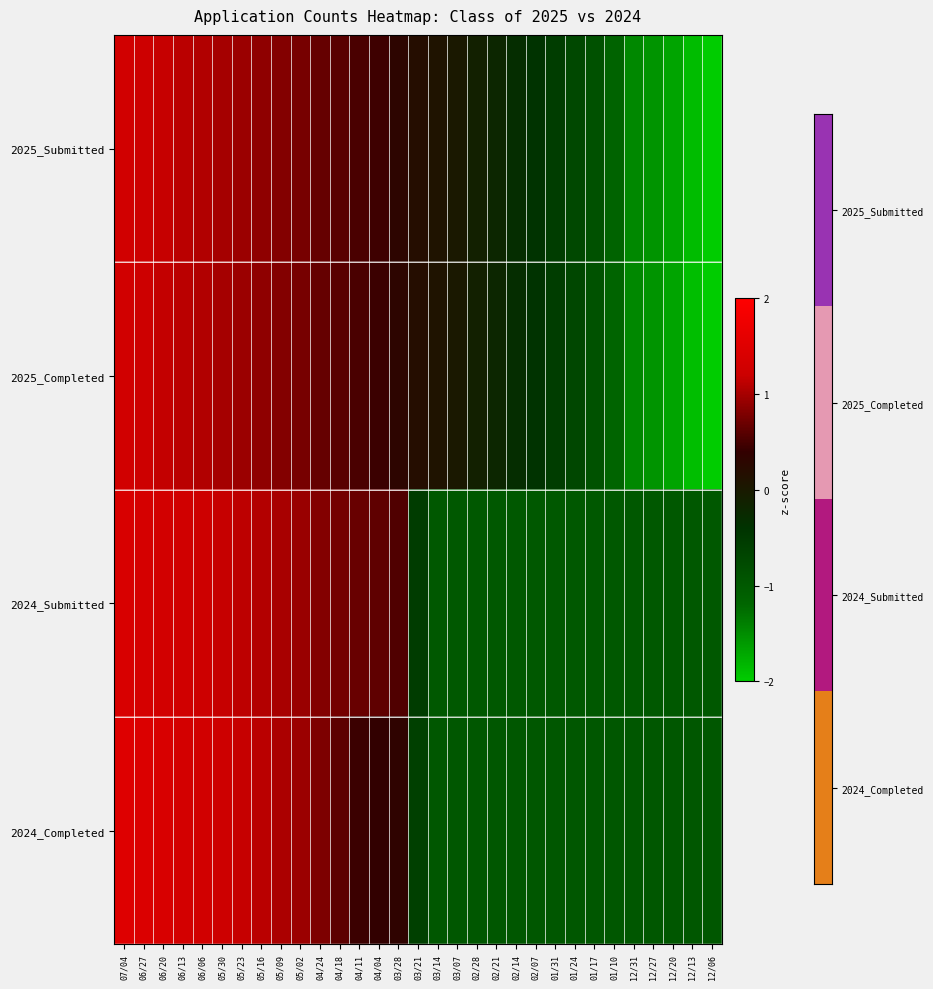

Which series has the widest spread of values?

2025_Submitted